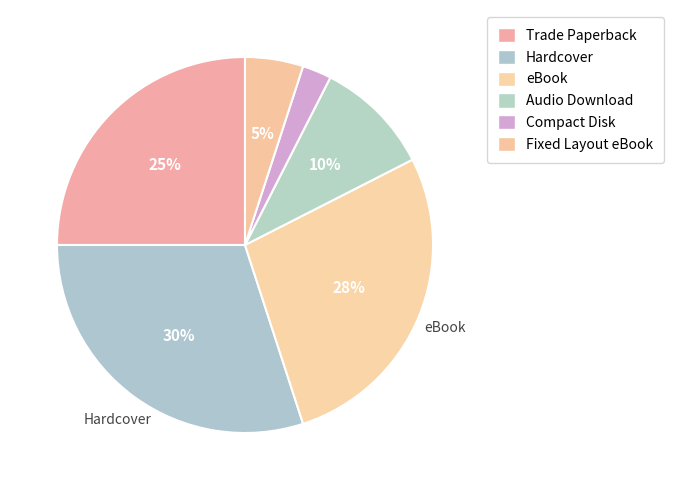

Count the number of slices in the pie.

6